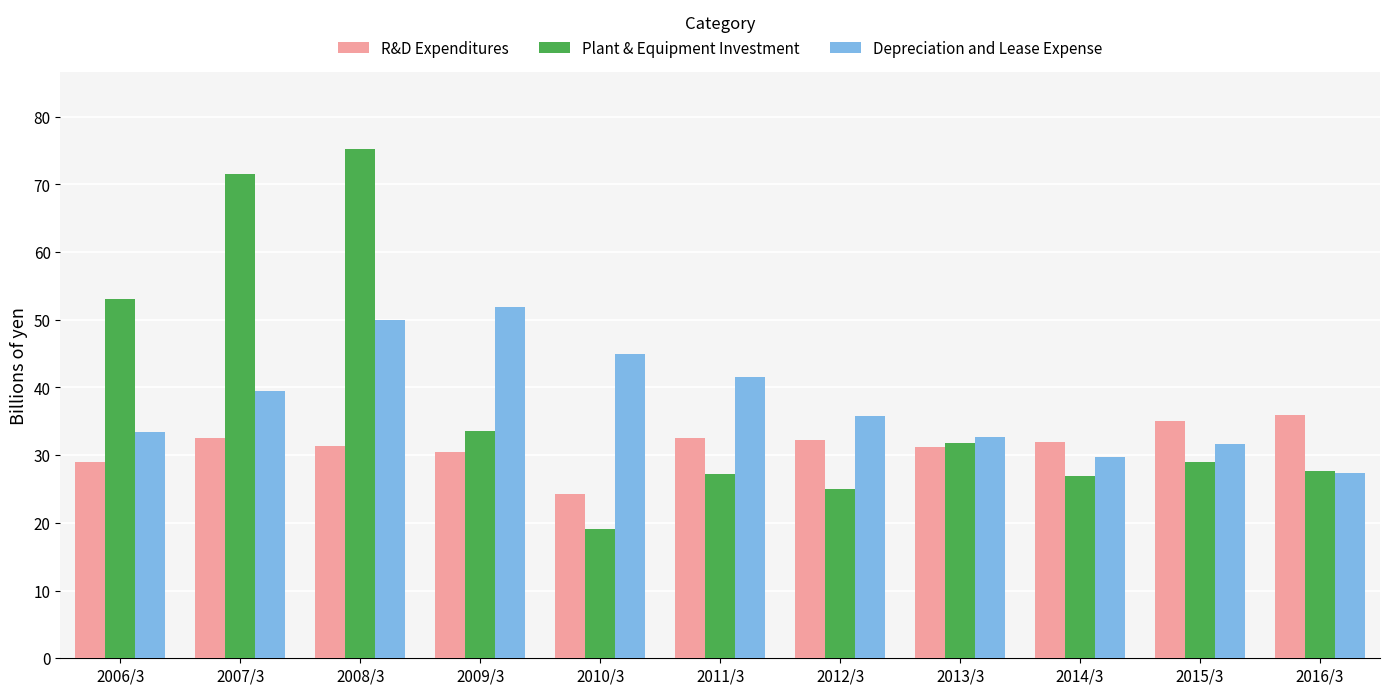

What is the minimum value for R&D Expenditures?

24.3